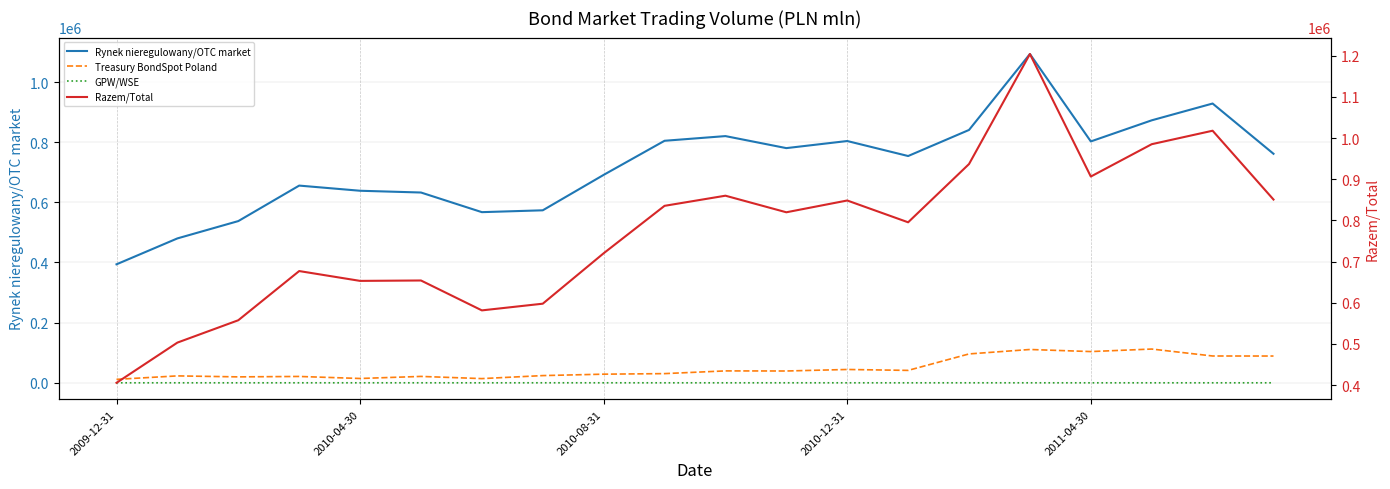

What is the maximum value for Razem/Total?

1203939.6